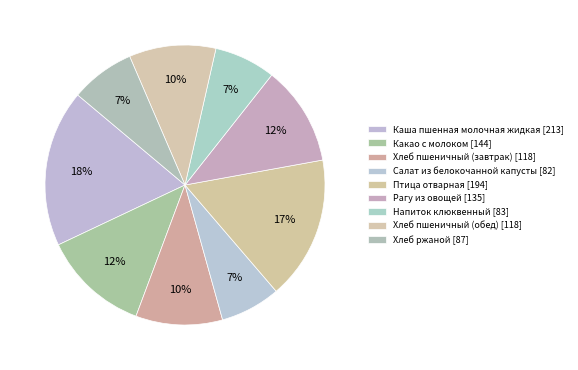

Does any single category account for the majority?

No